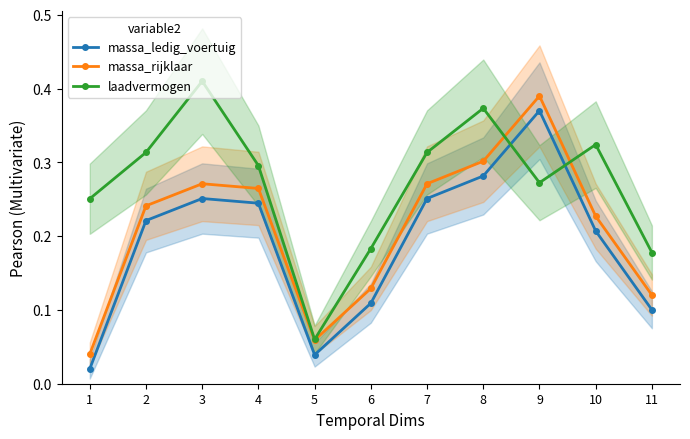

True or false: laadvermogen and massa_rijklaar intersect in this chart.

True